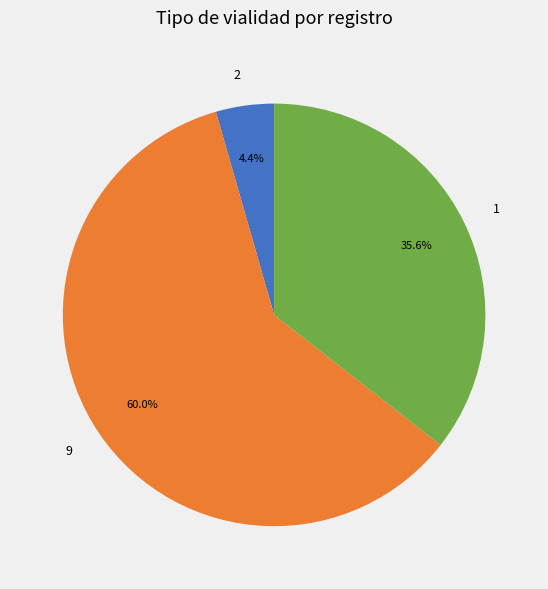

Which slice is the smallest?

2